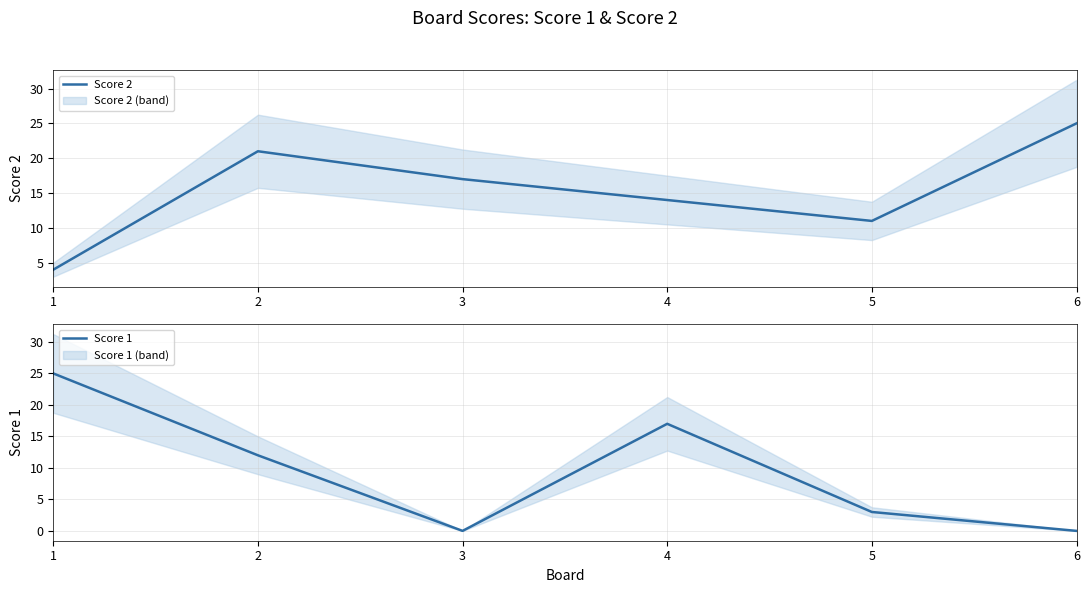

How many interior local valleys does the Score 2 series have?

1